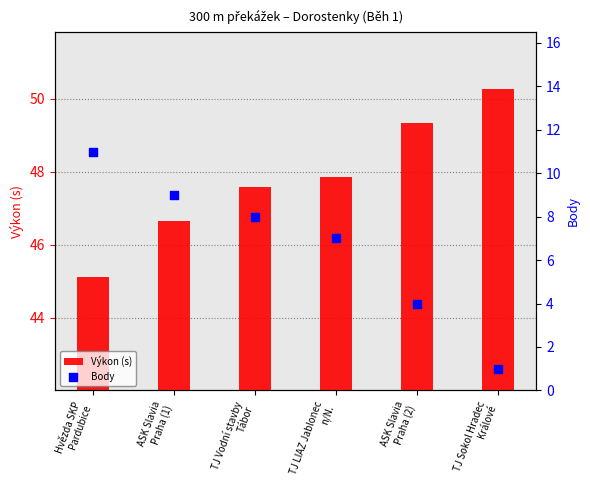

Which series reaches the maximum Y coordinate?

Výkon (s)